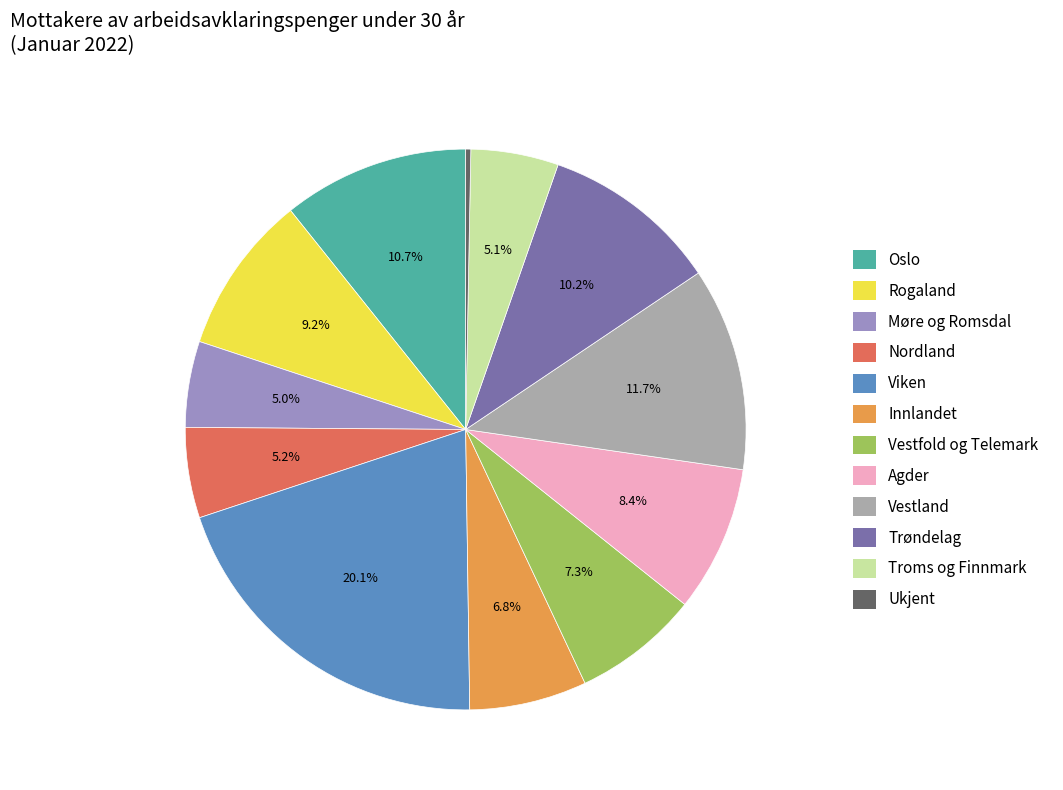

What is the smallest slice in the pie chart?

Ukjent